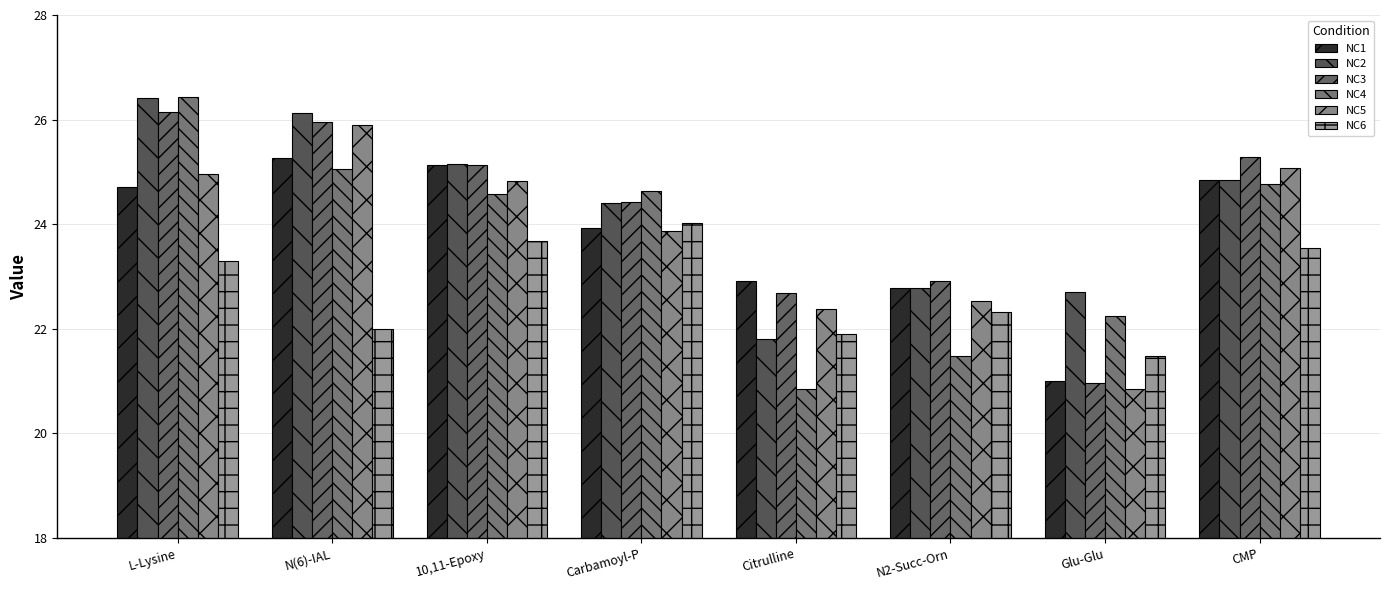

How many data points in NC5 are above 24?

4